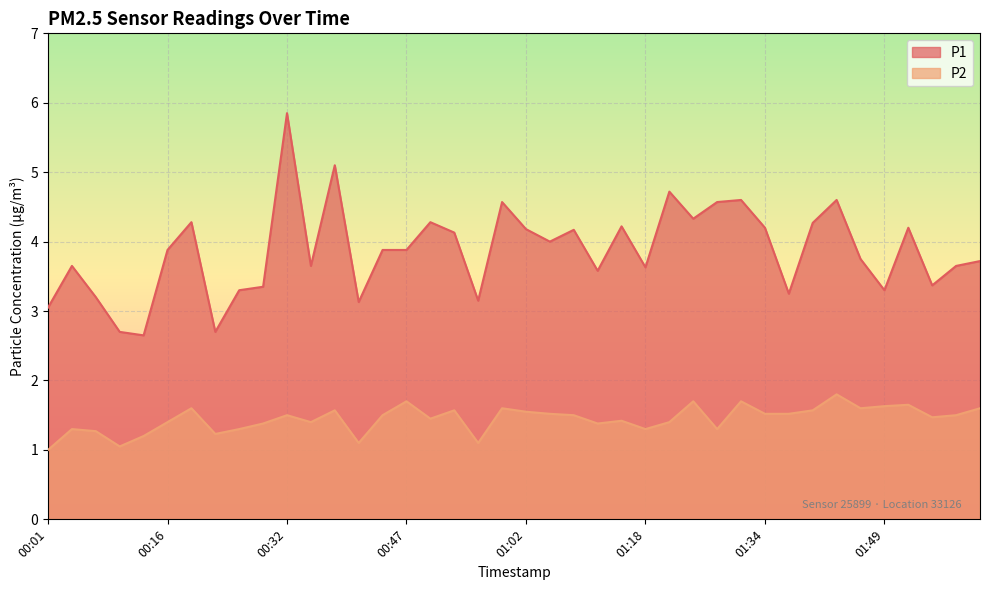

At which category does P1 reach its first local peak?

00:04